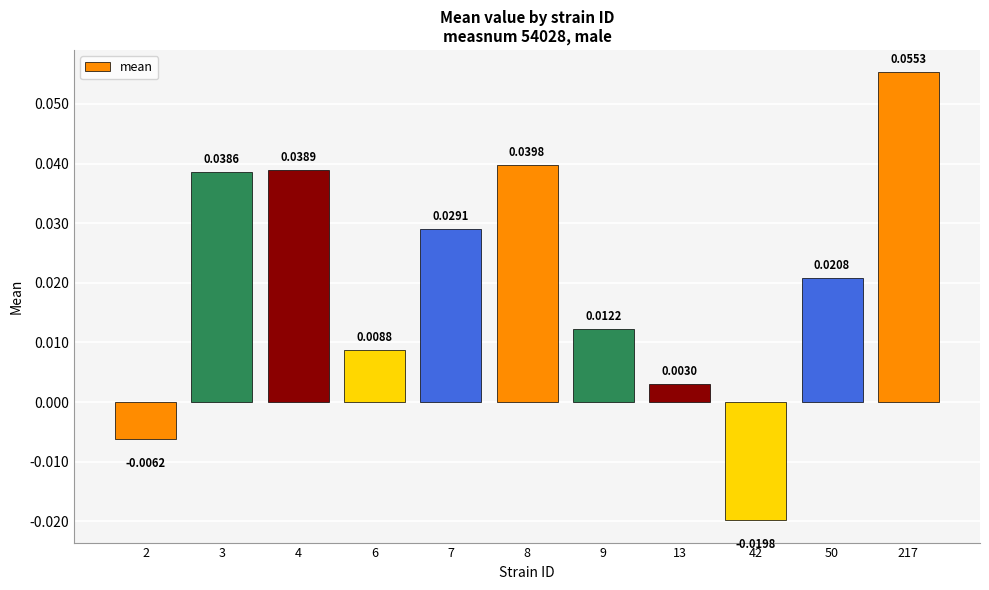

How many categories are shown in the chart?

11